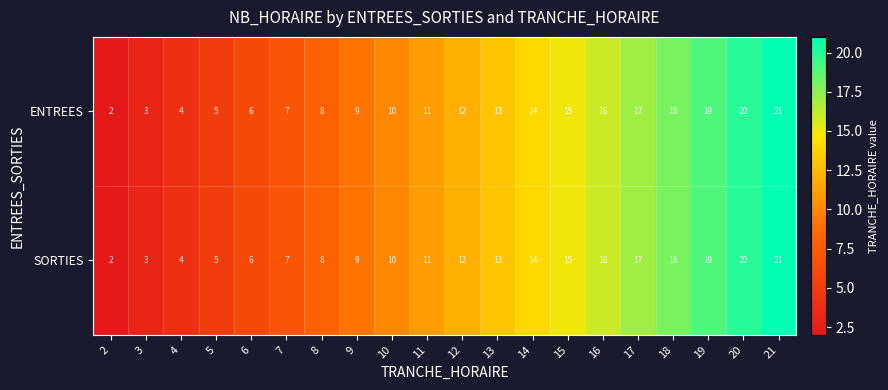

What is the approximate value of ENTREES at 6, to the nearest 10?

10